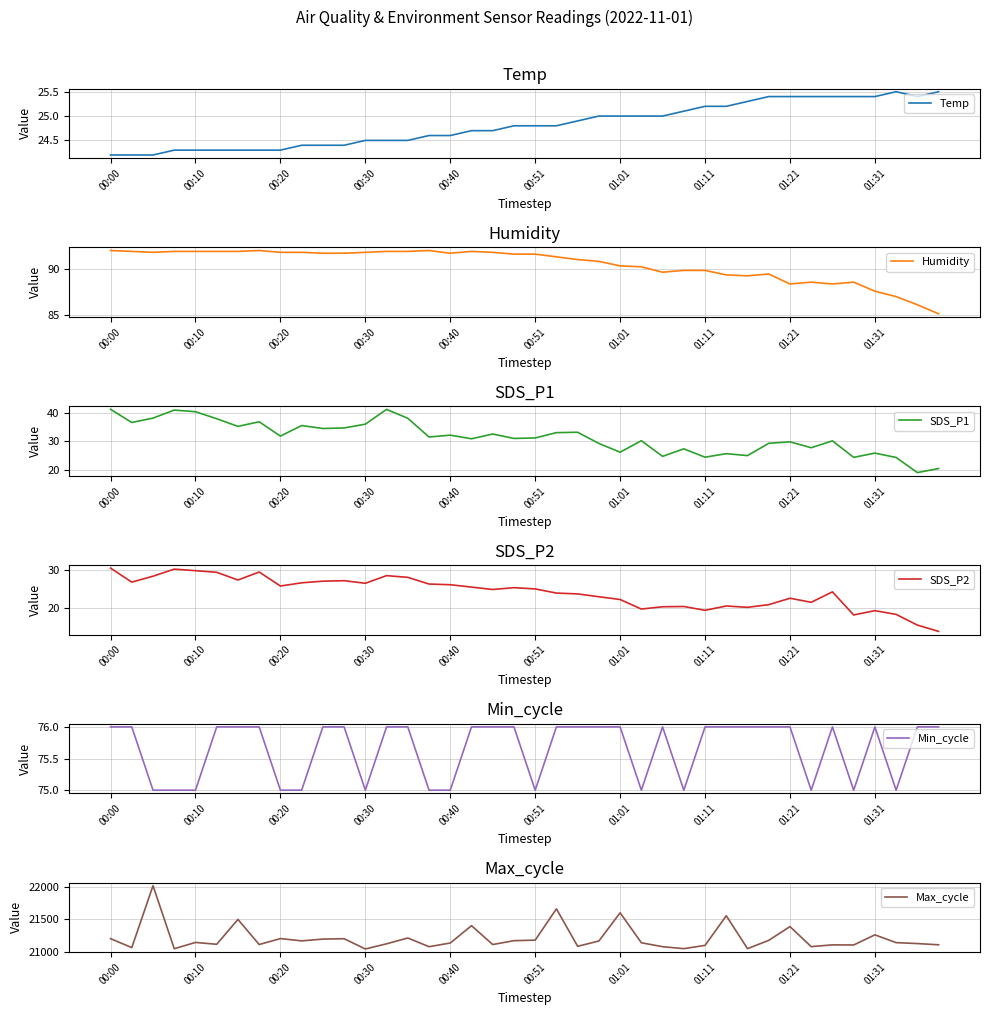

Where is SDS_P1 nearest to the value 30?

34